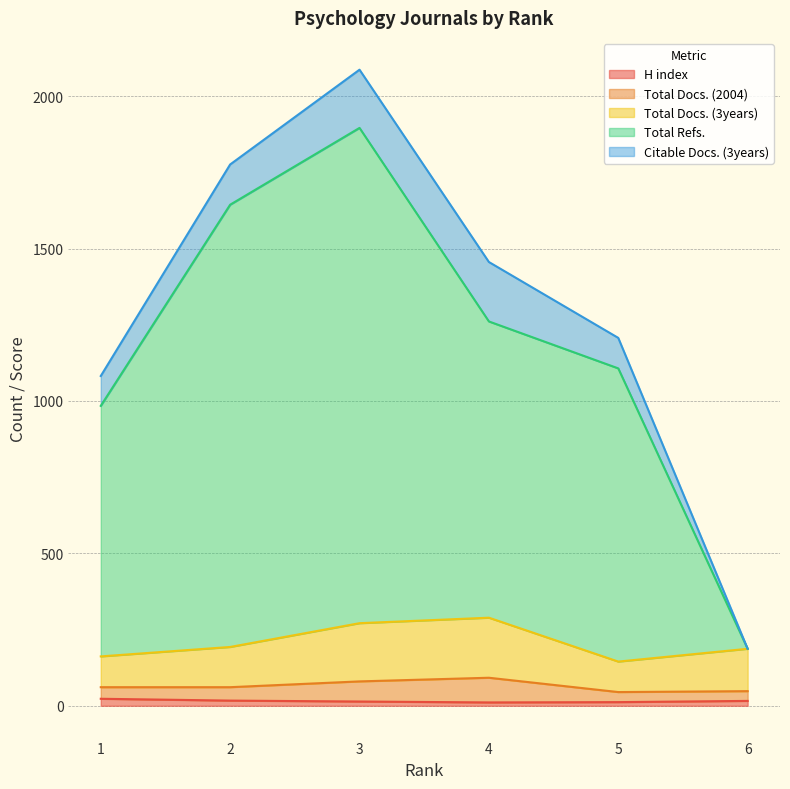

The H index series shows 14 at 3. True or false?

True